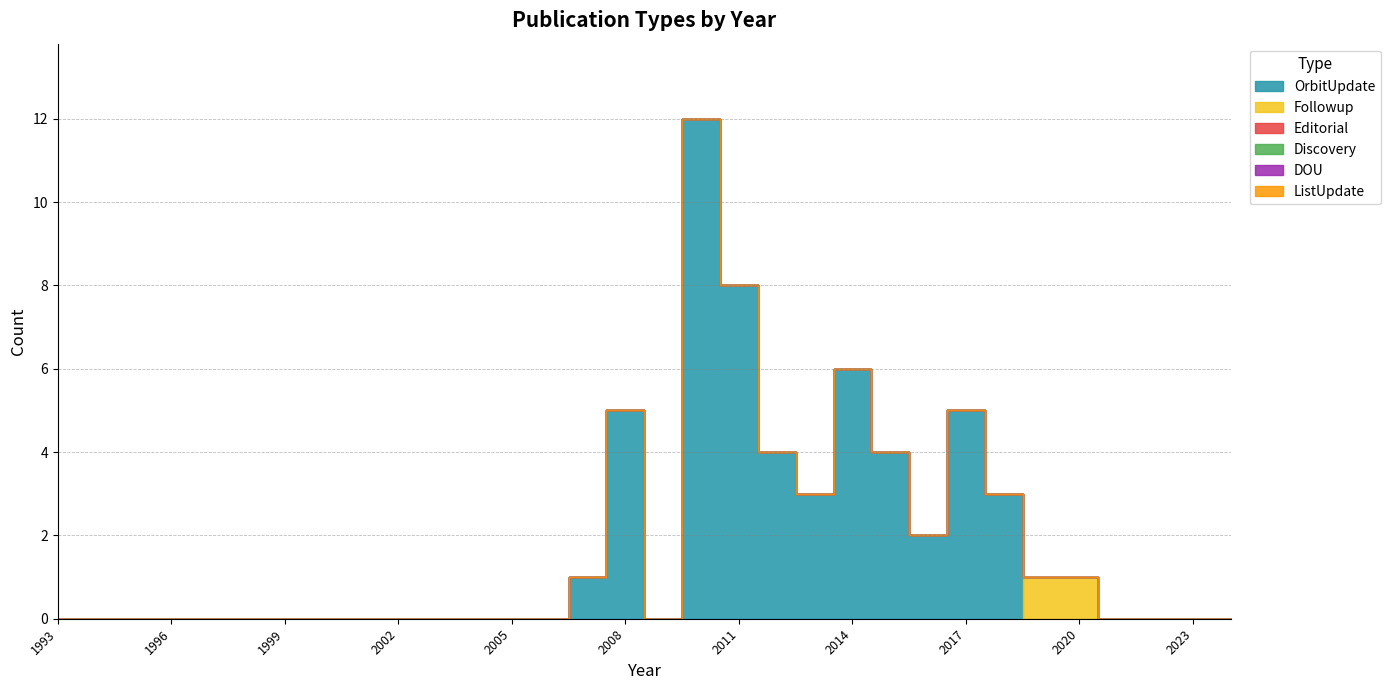

At which category is the sum across all series the highest?

2010